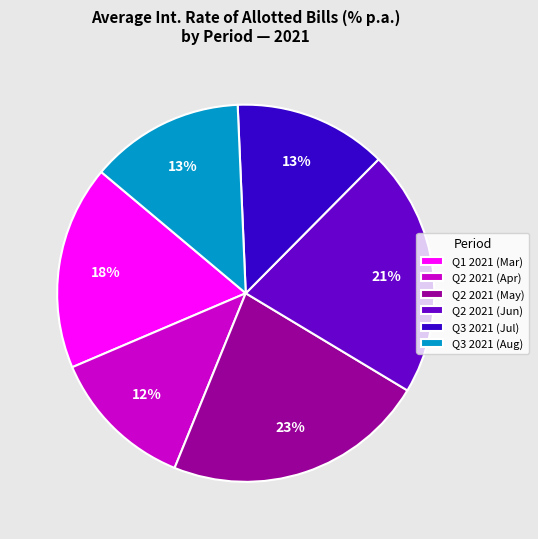

Is the sum of Q3 2021 (Aug) and Q2 2021 (Apr) greater than half?

No